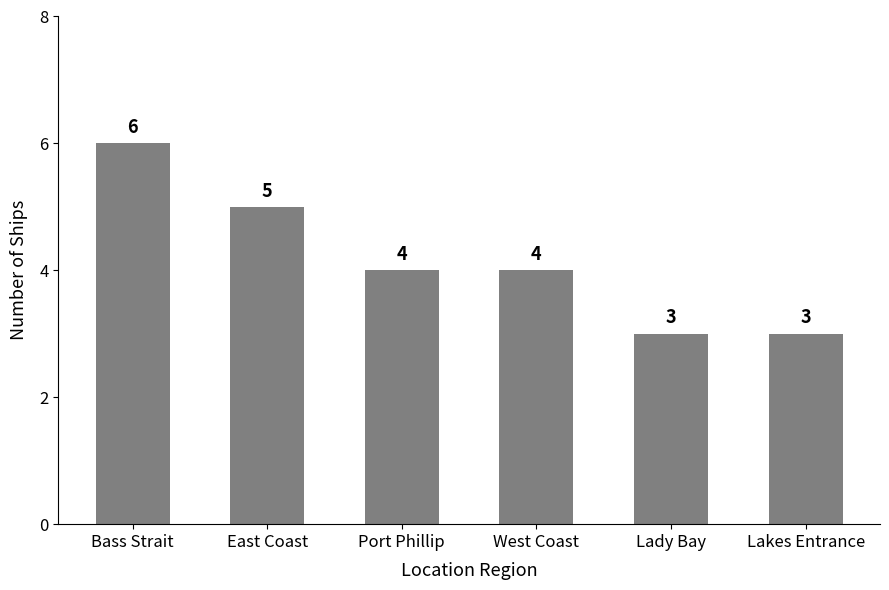

Is it true that the value at Port Phillip is 6?

False